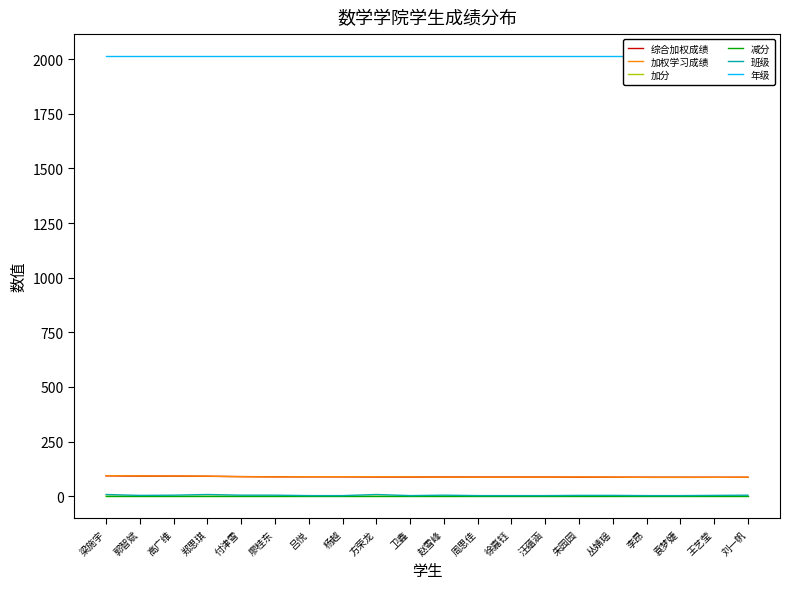

What is the difference between the second highest and minimum values in the 加分 series?

0.6